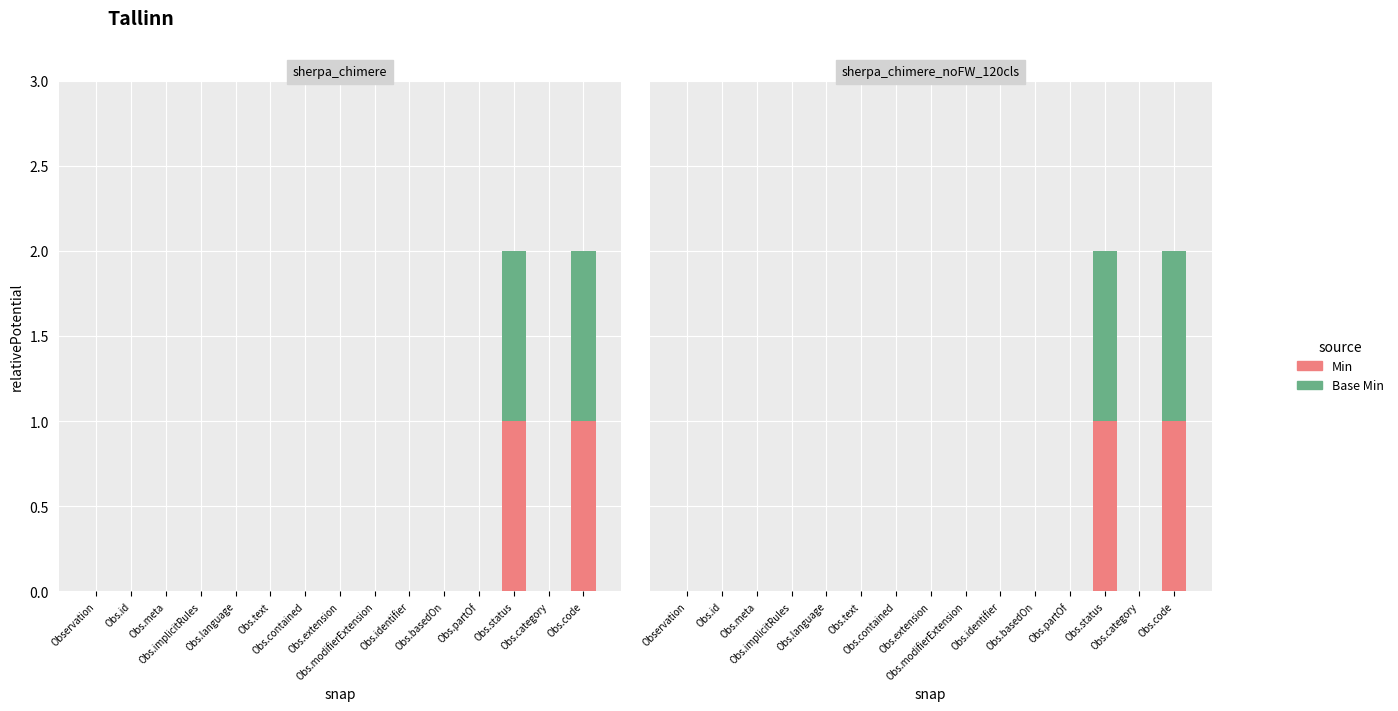

How many values in the Min series exceed 0?

2